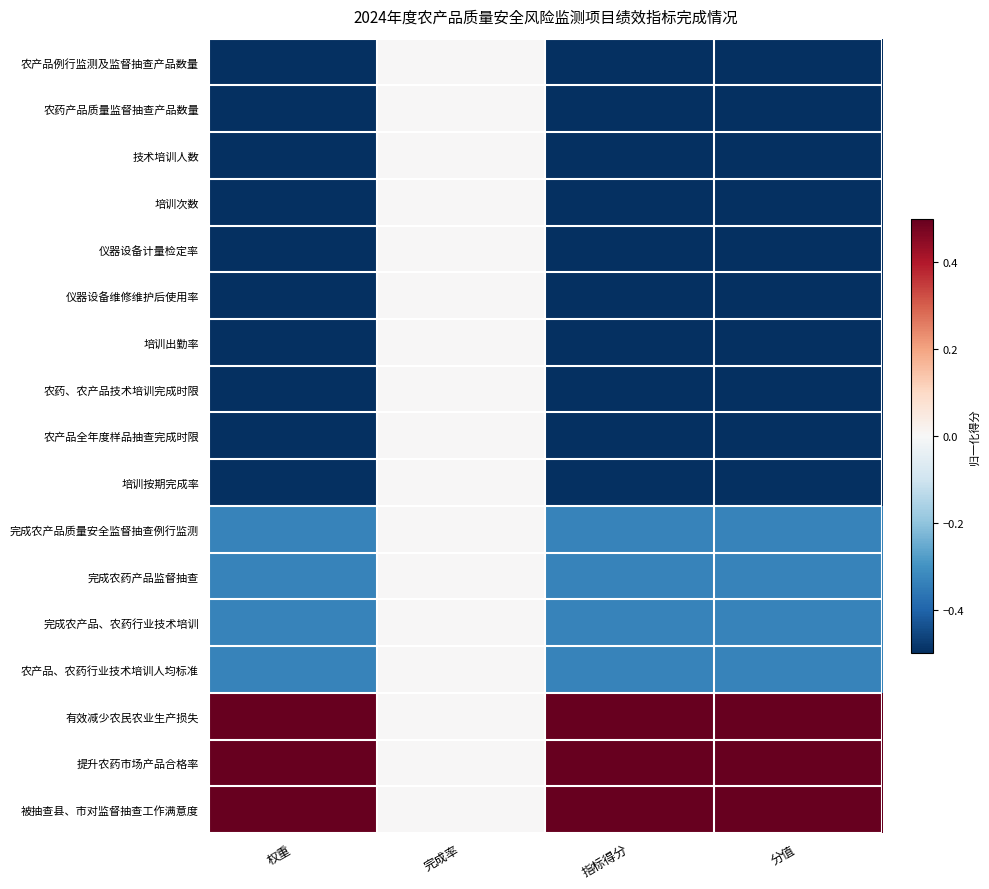

Which has a higher value, 分值 or 完成率?

完成率